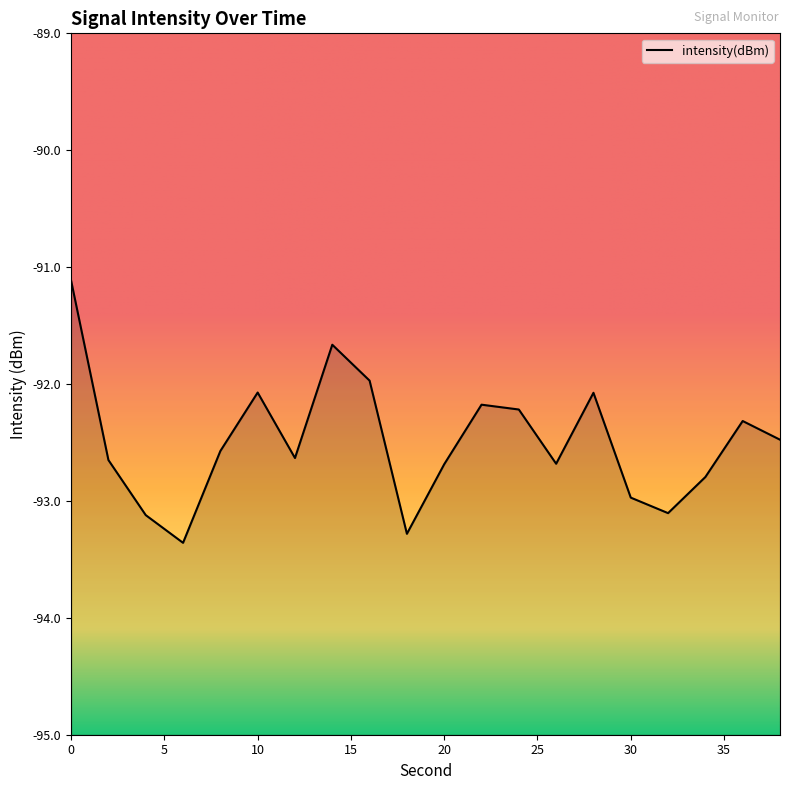

Where is the data nearest to the value -92?

16